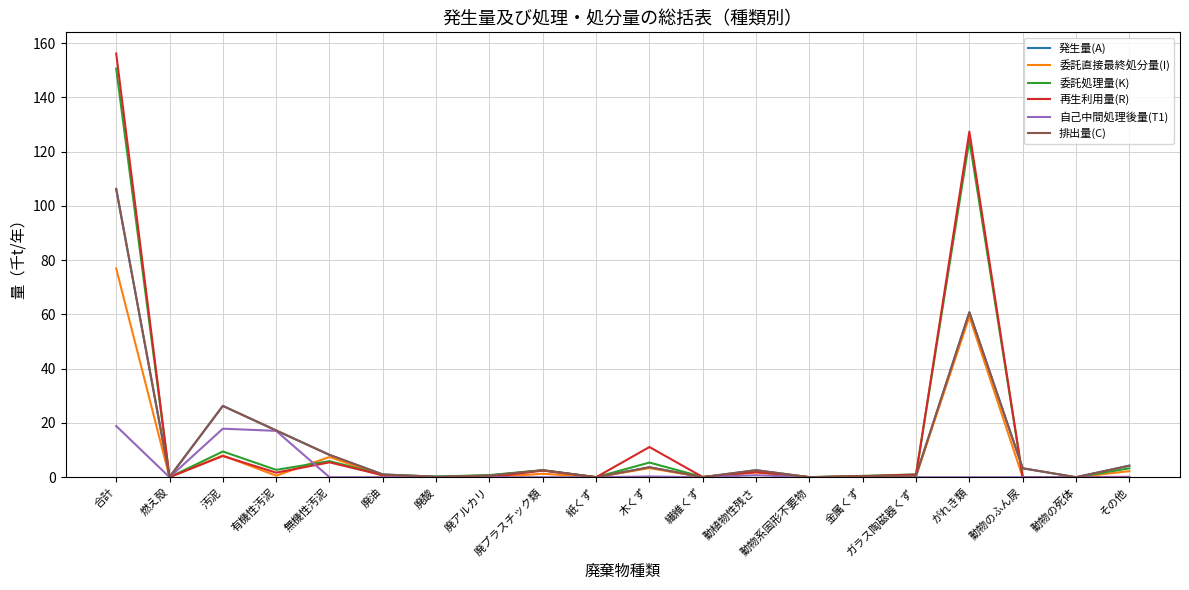

Does the chart display data point markers on the line(s)?

No